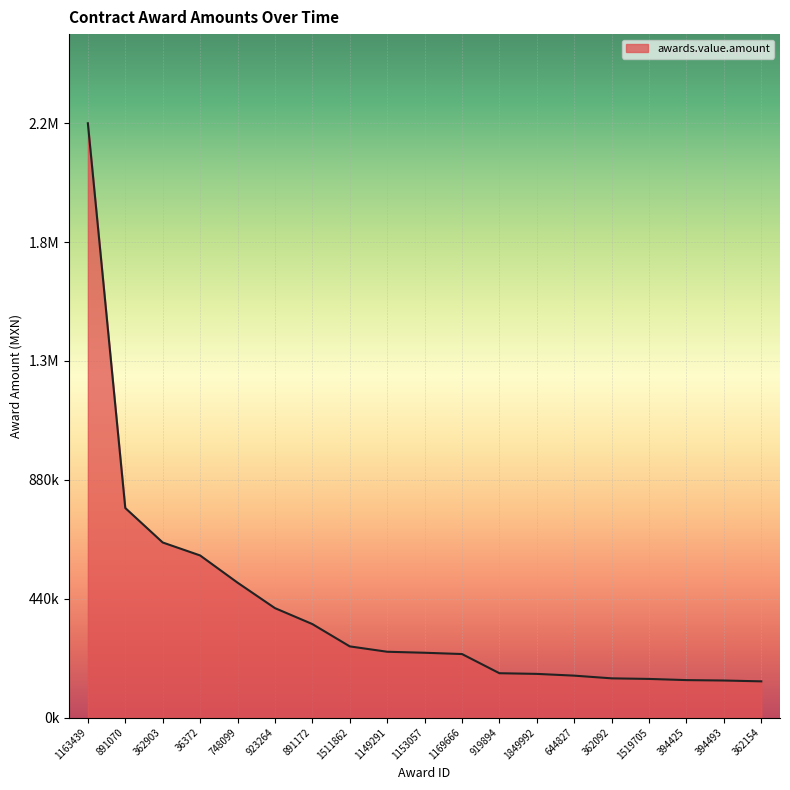

The chart shows a value of 57013.4 at 1149291. True or false?

False